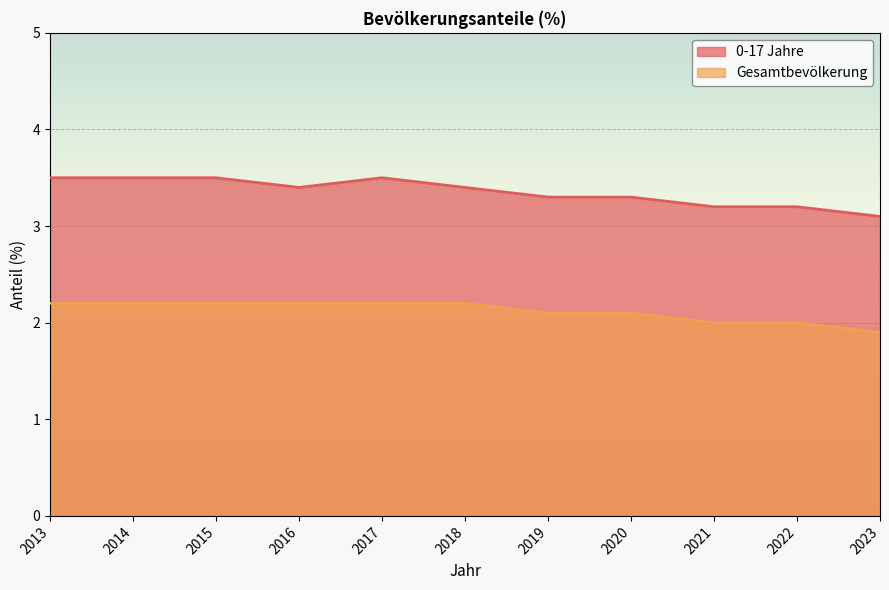

What is the value of the Gesamtbevölkerung point at the 5th from the left?

2.2